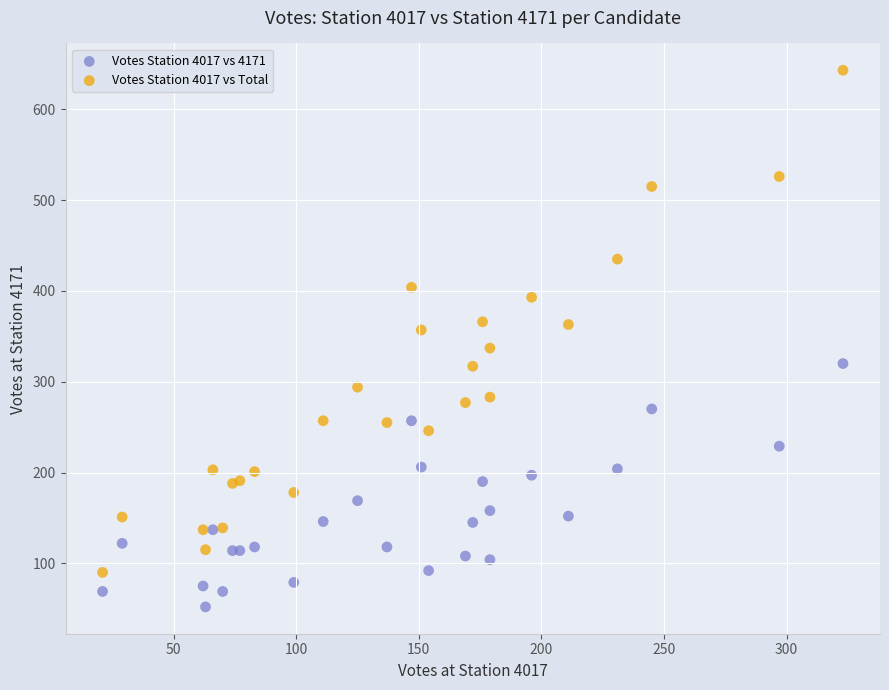

Which series has the widest spread of Y values?

Votes Station 4017 vs Total